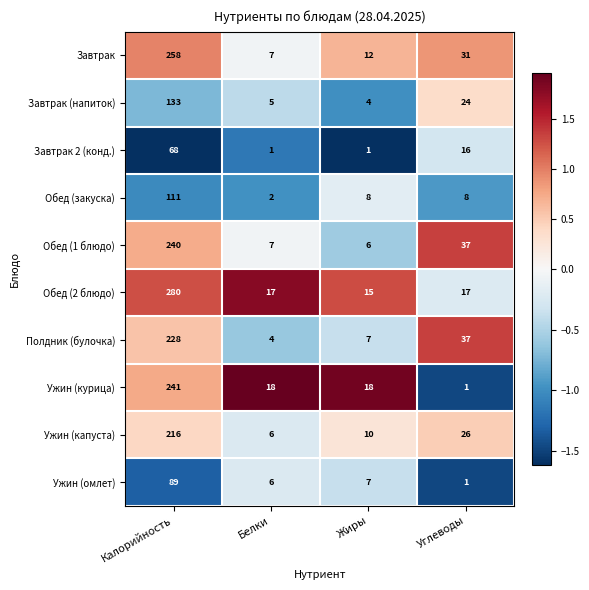

At Калорийность, list the series in order from smallest to largest.

Завтрак 2 (конд.), Ужин (омлет), Обед (закуска), Завтрак (напиток), Ужин (капуста), Полдник (булочка), Обед (1 блюдо), Ужин (курица), Завтрак, Обед (2 блюдо)